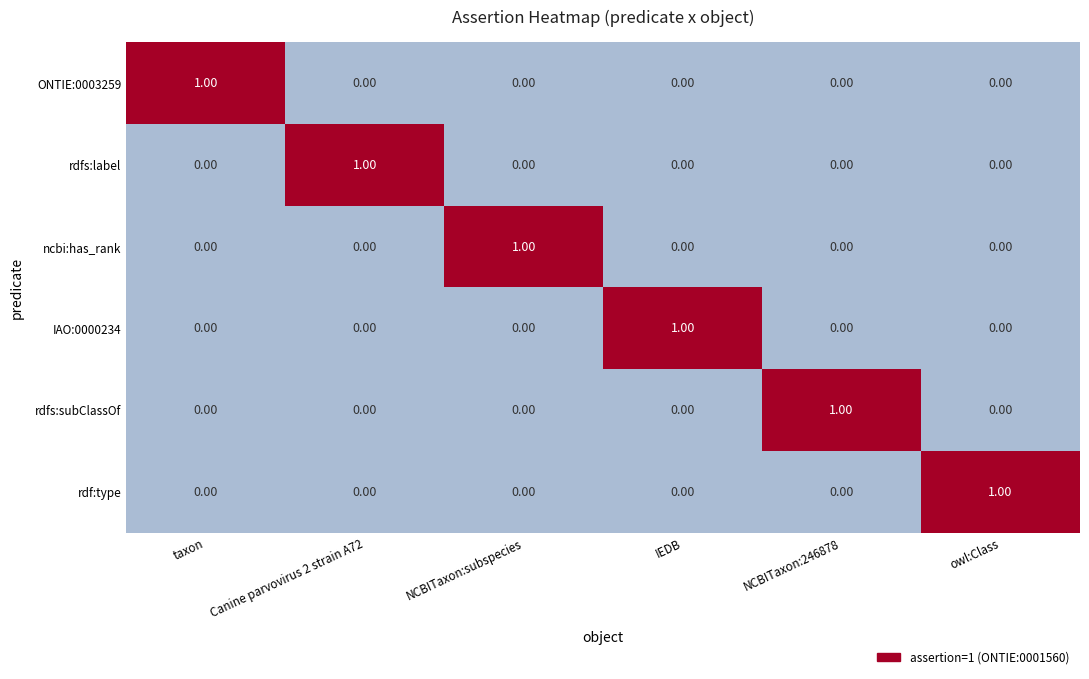

At how many categories does at least one series exceed 0?

6